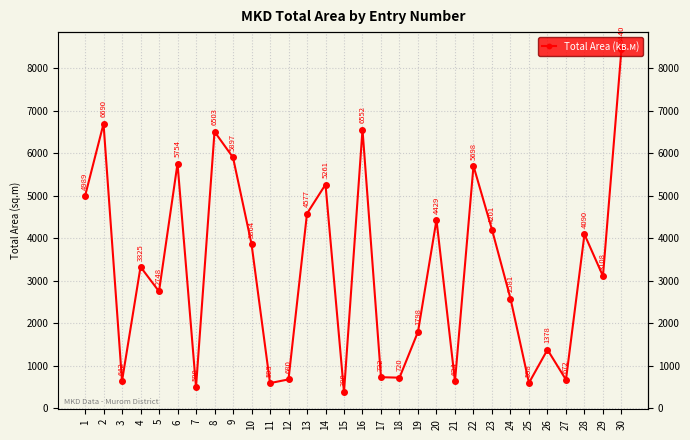

At which label is the value closest to 4410?

20